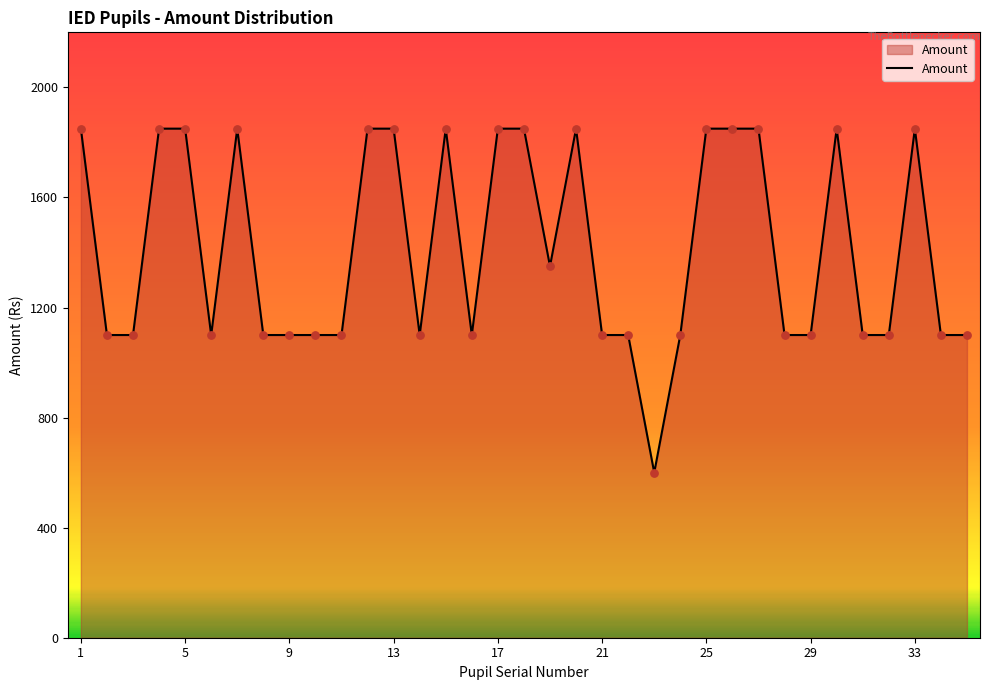

What is the smallest value displayed?

600